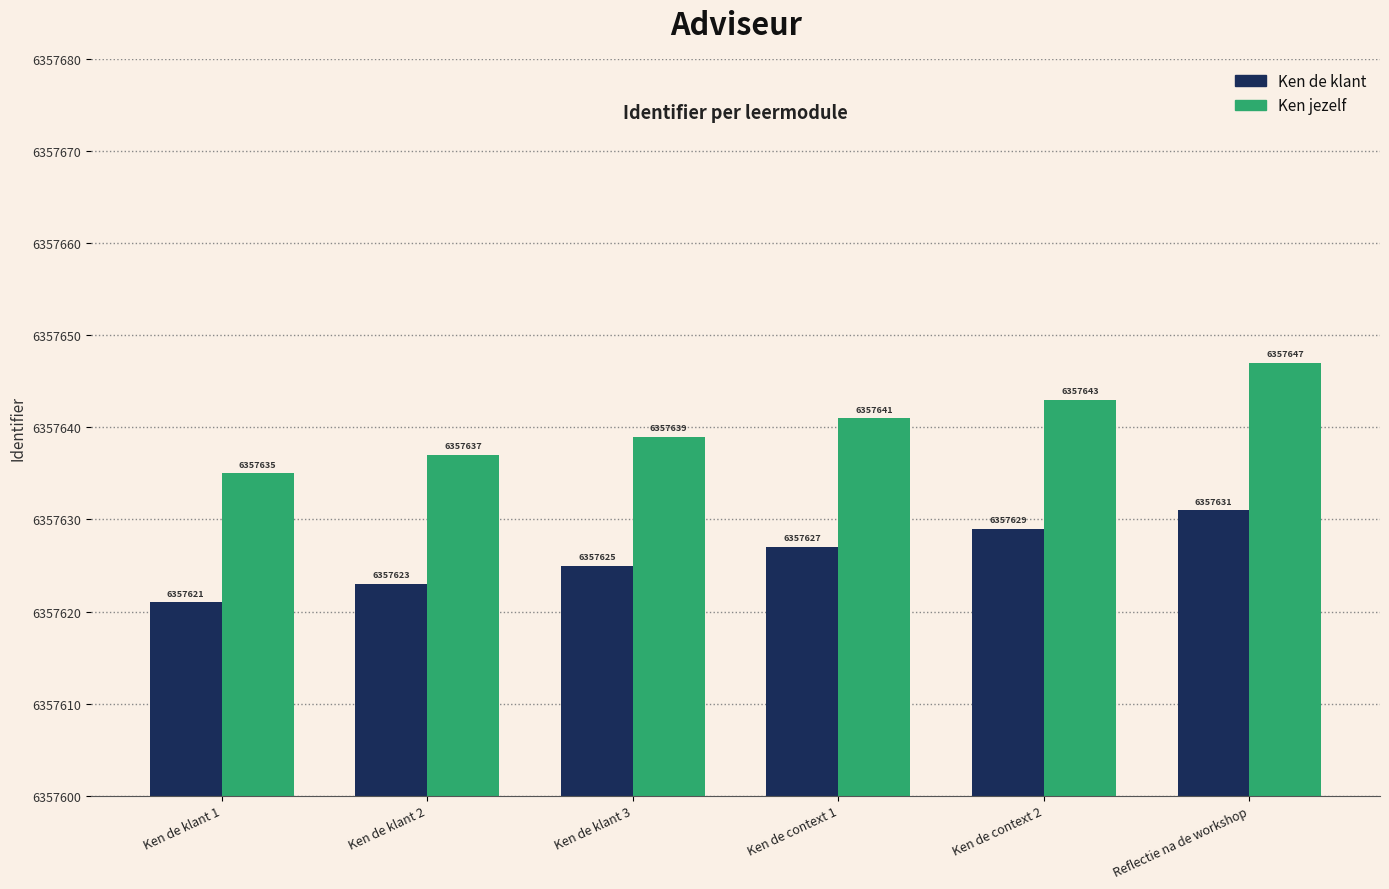

How many values in the Ken de klant series are below 6357627?

3